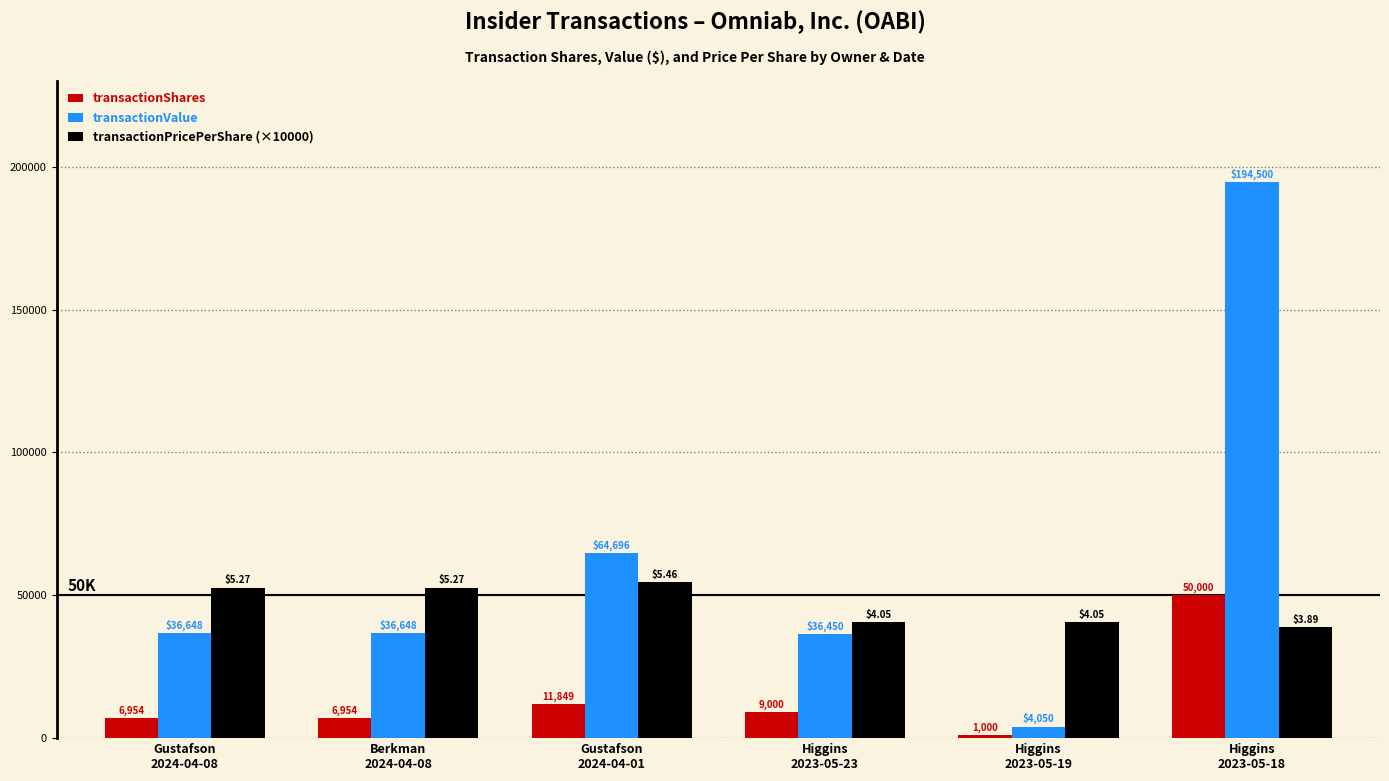

At Higgins
2023-05-23, list the series in order from largest to smallest.

transactionPricePerShare (×10000), transactionValue, transactionShares